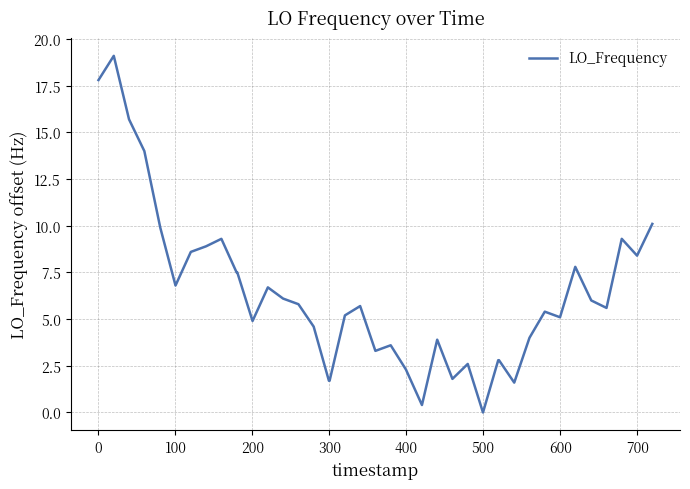

What is the greatest value displayed?

19.1